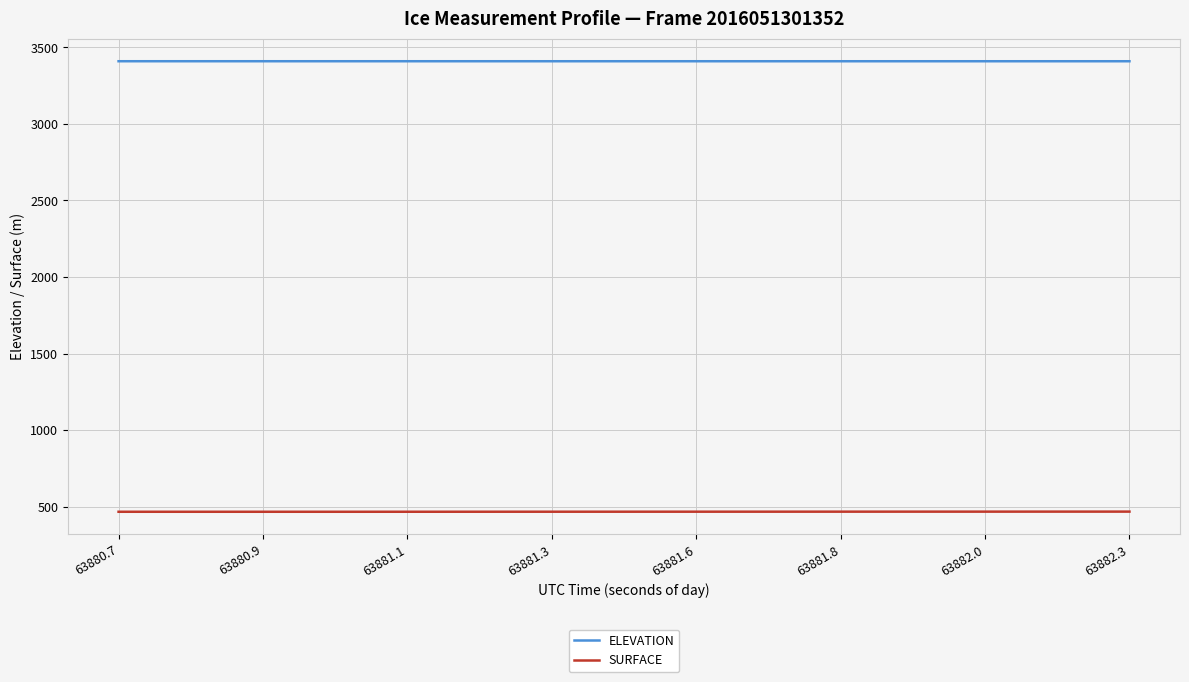

True or false: SURFACE and ELEVATION cross at least once.

False